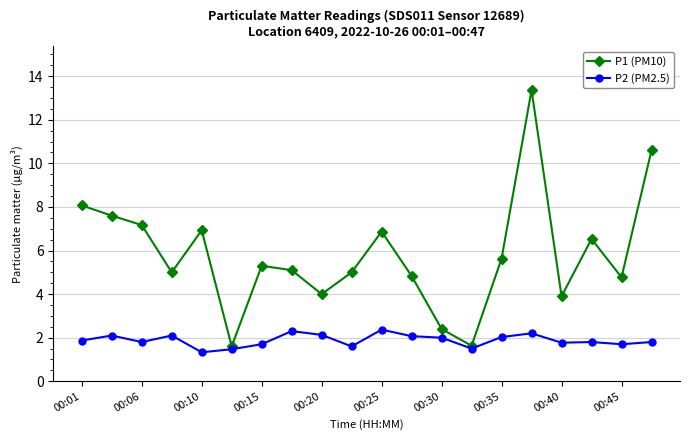

At how many categories does at least one series exceed 1?

20